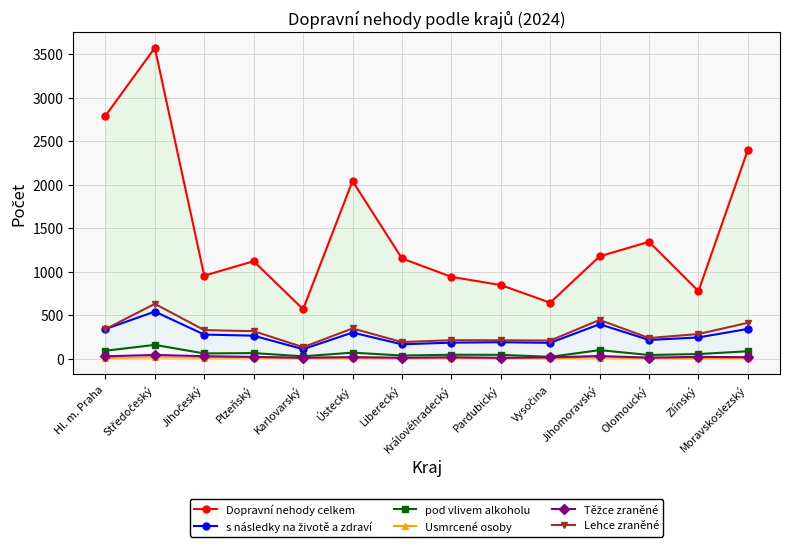

Where is the first local maximum for Těžce zraněné?

Středočeský